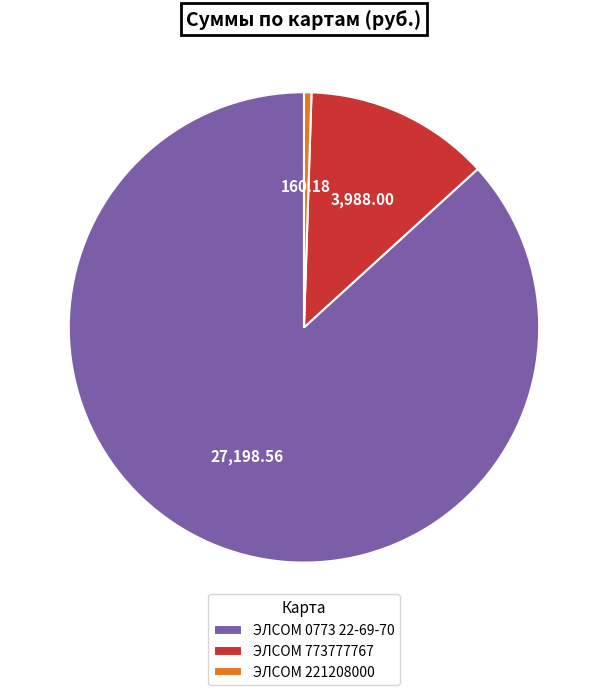

How many slices are in this pie chart?

3